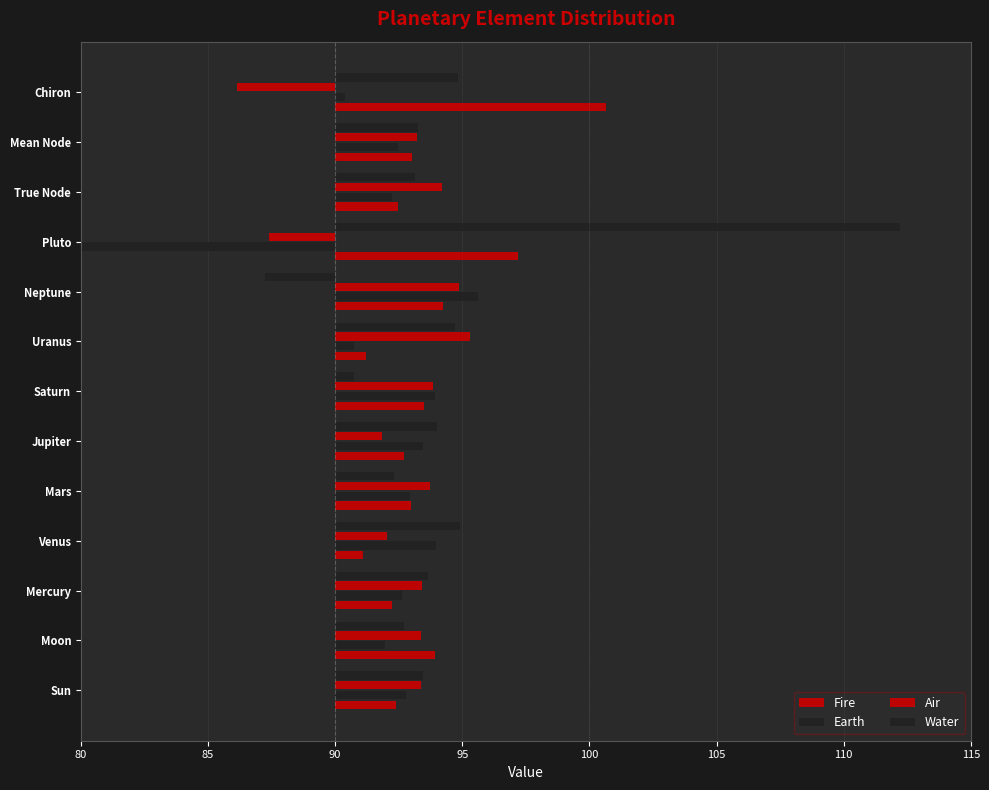

Are the bars horizontal?

Yes